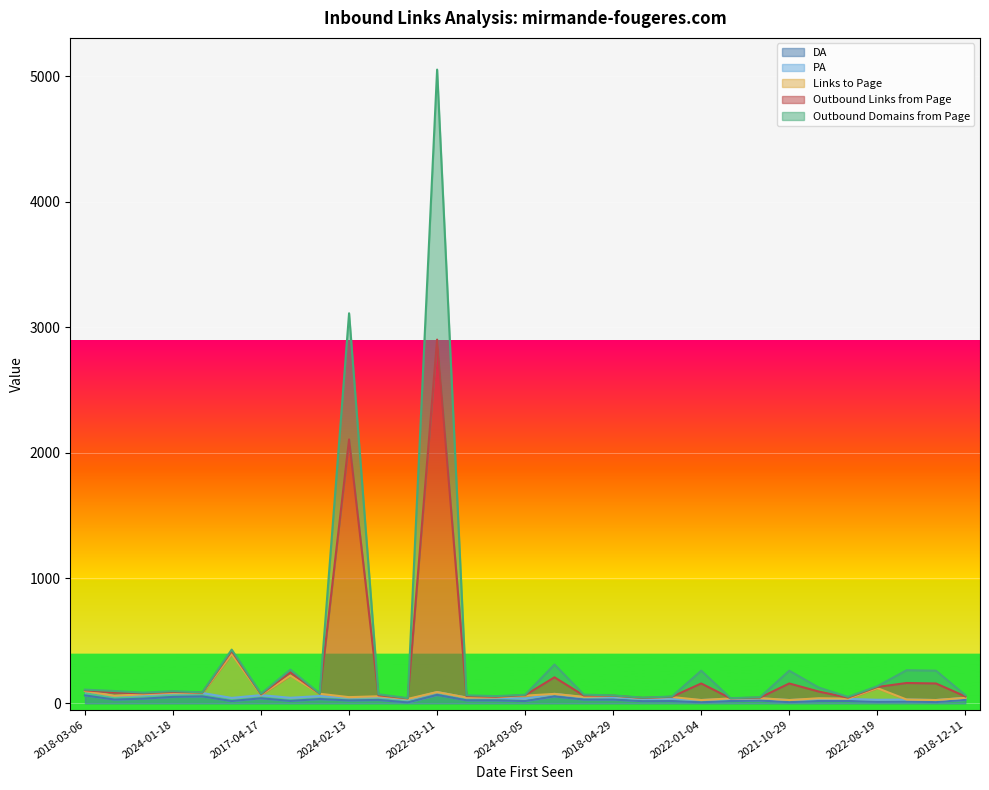

Does the chart display data point markers on the line(s)?

No